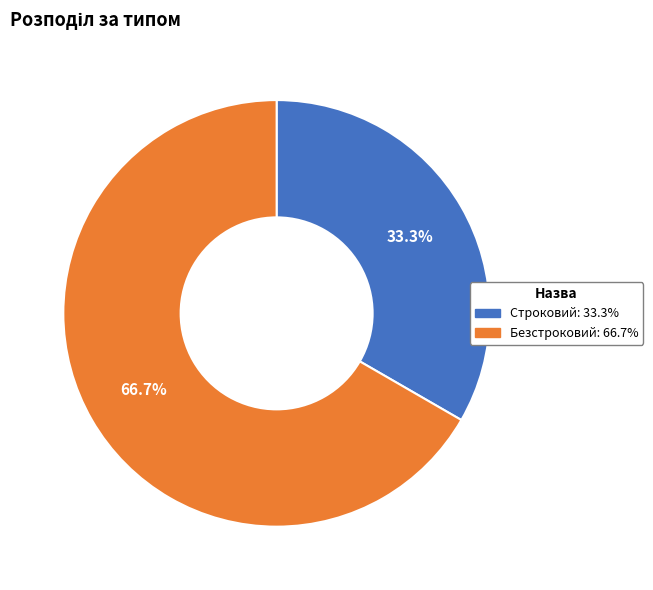

Rank the categories by value from lowest to highest.

Строковий, Безстроковий